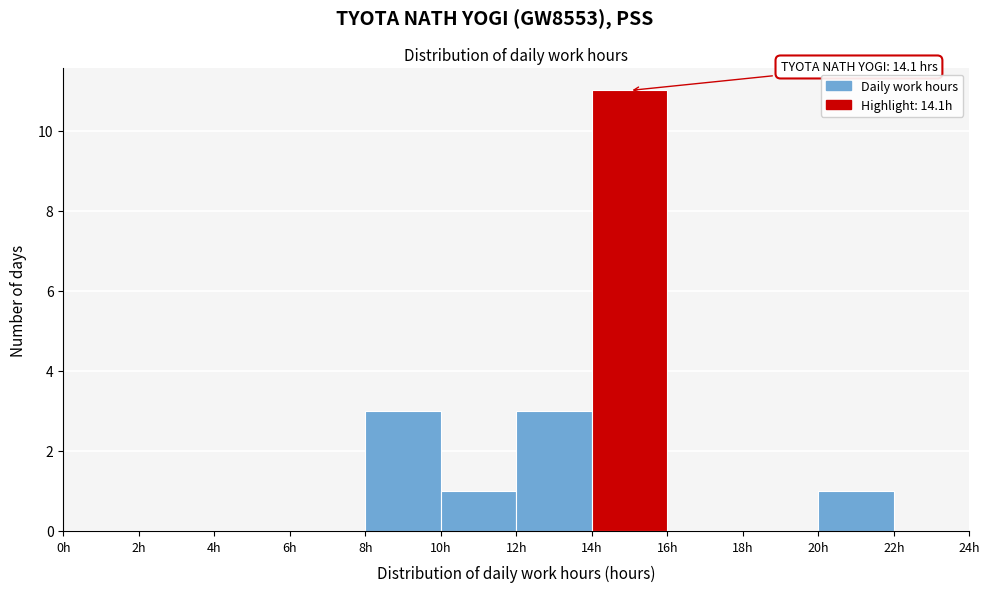

Which range on the x-axis has the tallest bar?

14 to 16